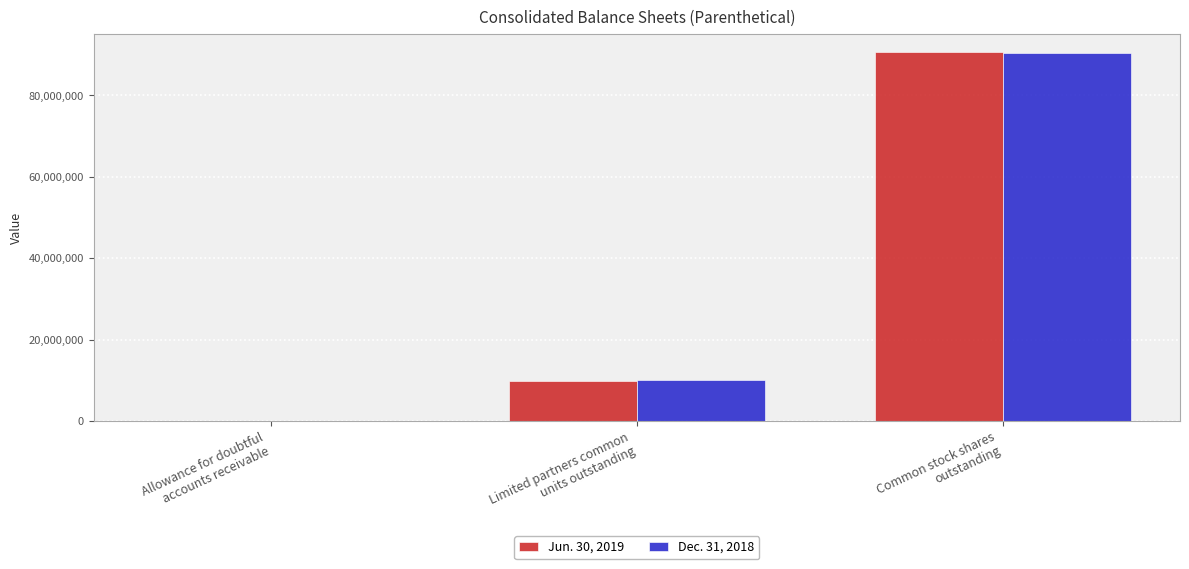

What is the maximum value shown in the chart?

90553357